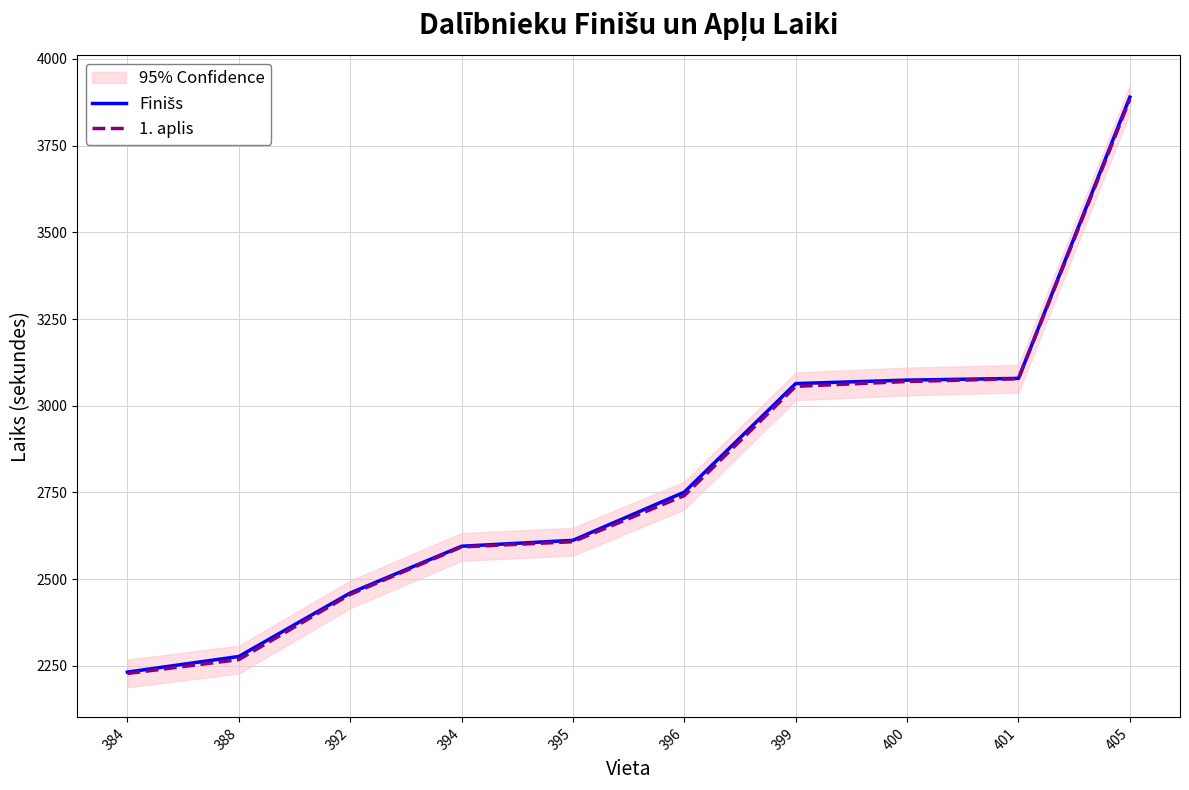

True or false: 1. aplis and Finišs cross at least once.

False